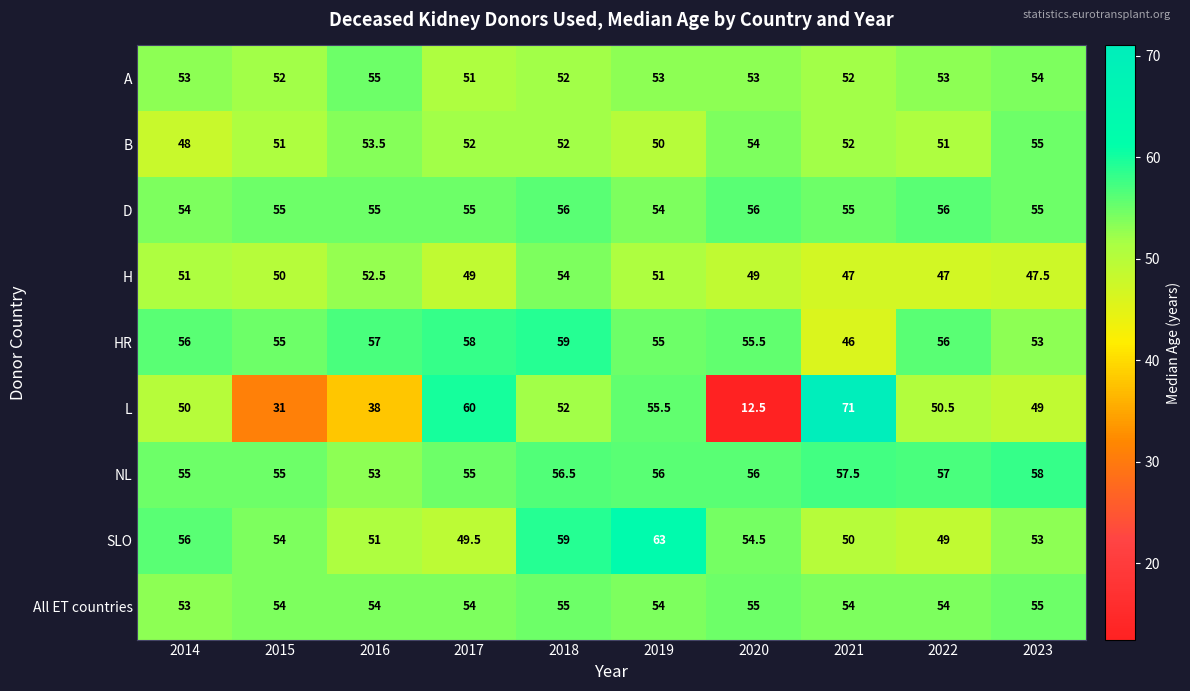

What is the minimum value for B?

48.0